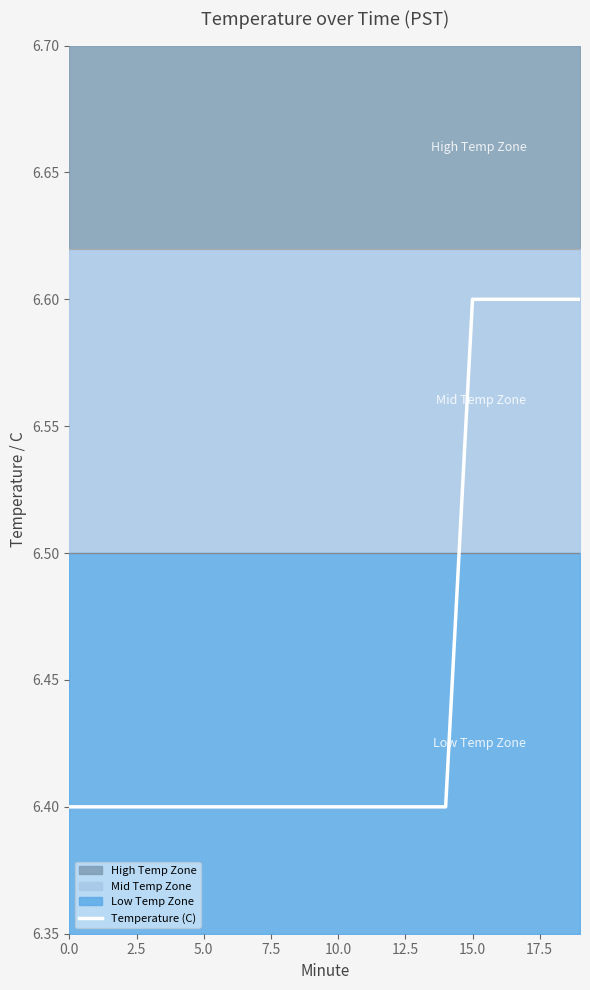

At which category does the chart reach its peak across all series?

15